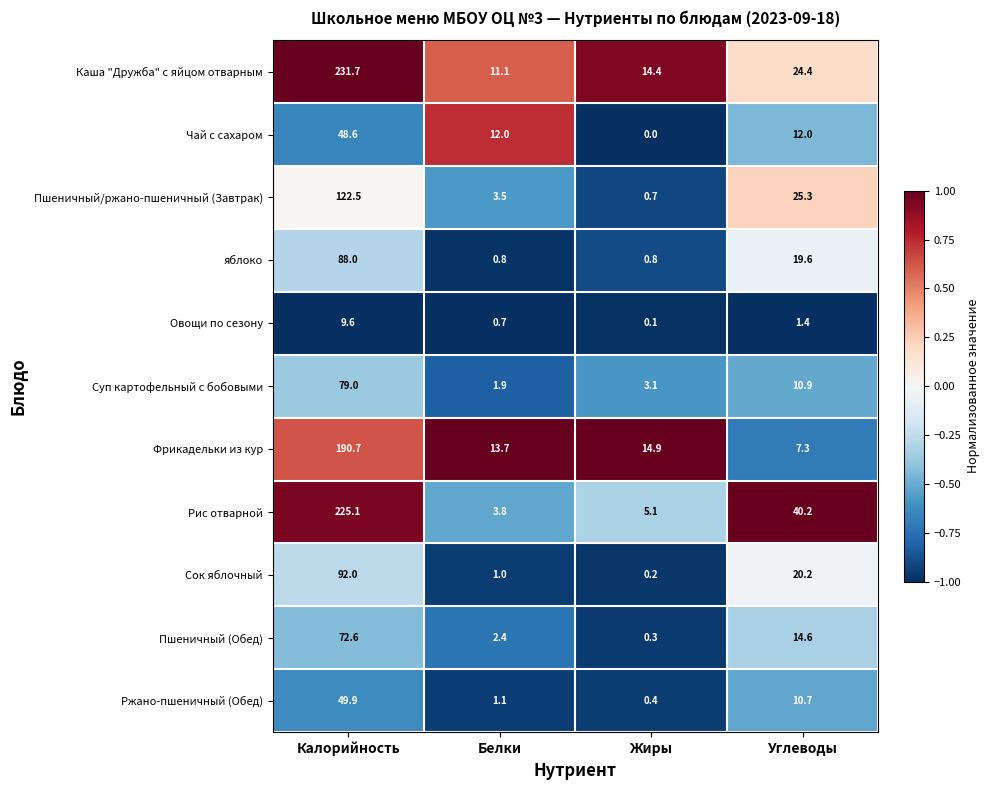

What is the average value of the Пшеничный (Обед) series?

22.5